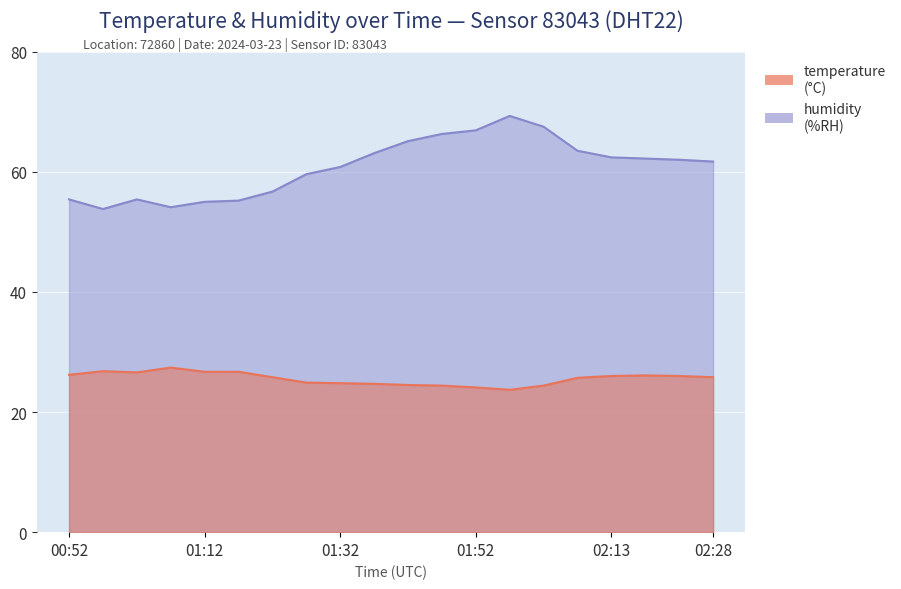

What is the value of the humidity point at the 5th from the left?

55.0